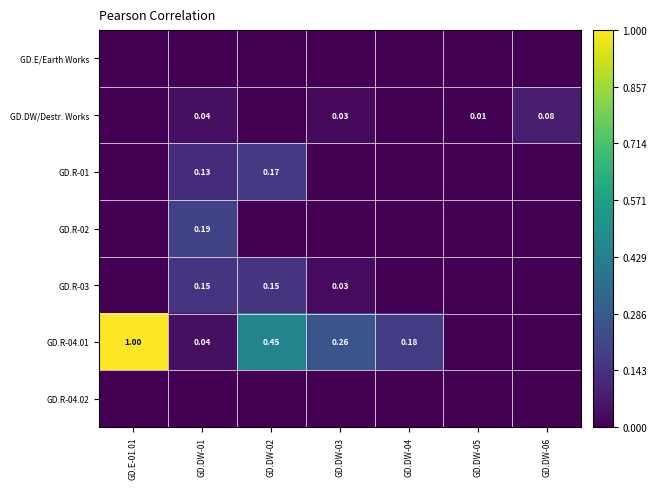

Where is GD.R-04.02 nearest to the value 0?

GD.E-01.01